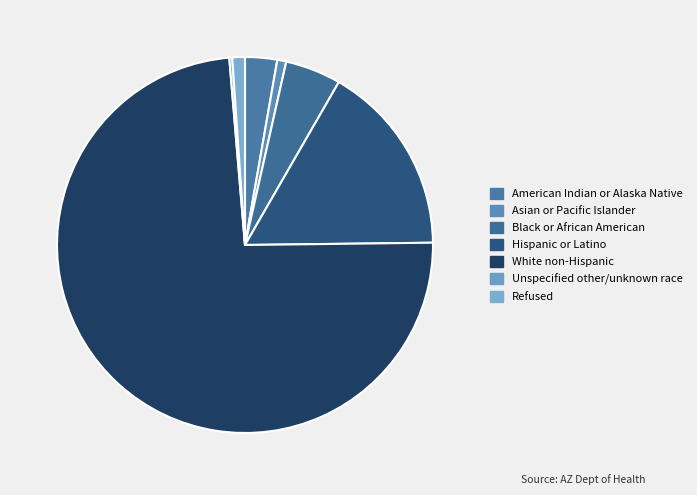

To the nearest percent, what is the difference between the Asian or Pacific Islander and Black or African American slice percentages?

4%